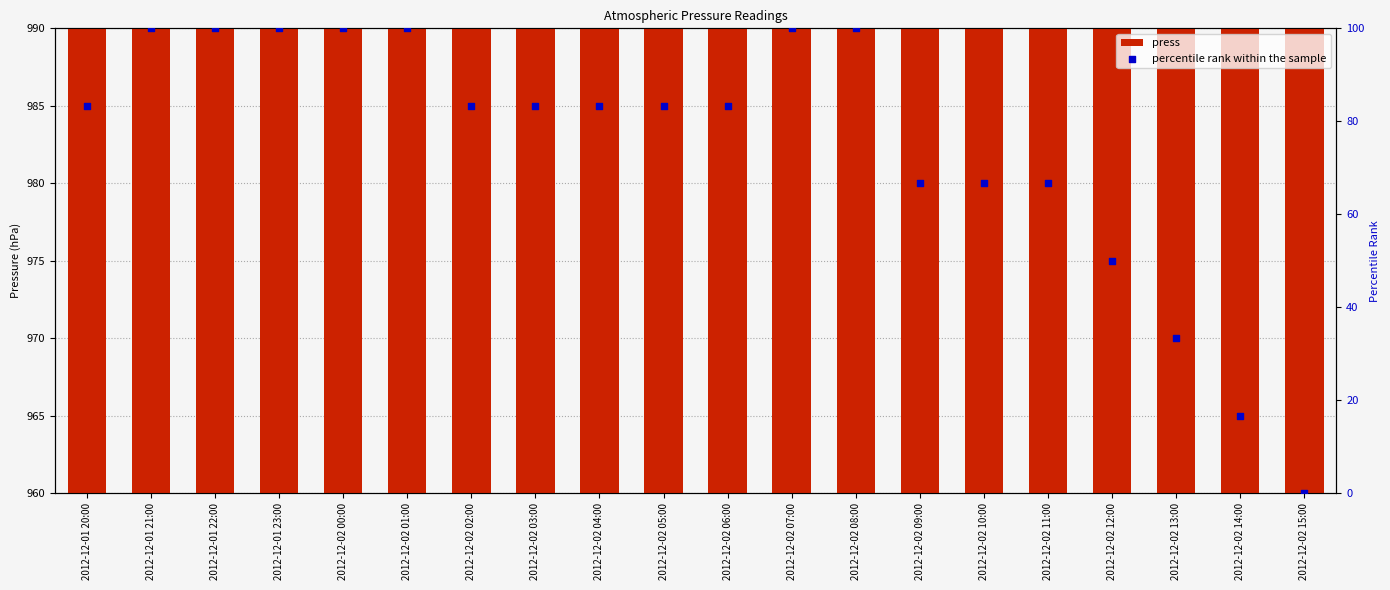

Which series contains the highest Y value?

press